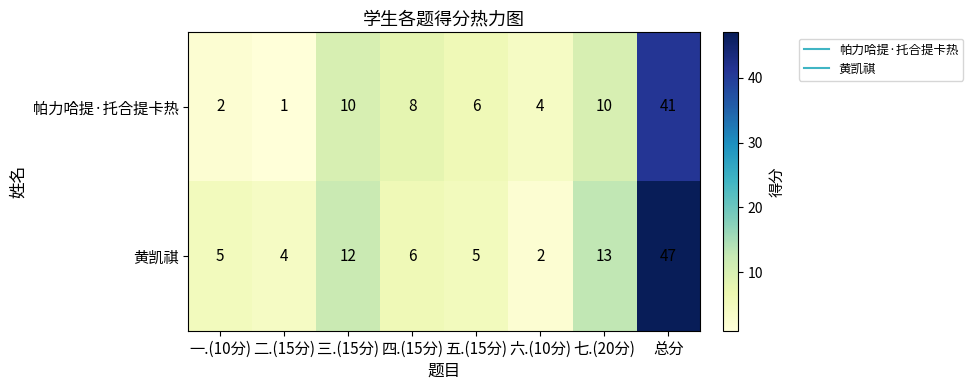

How many values in the 帕力哈提·托合提卡热 series are below 8?

4